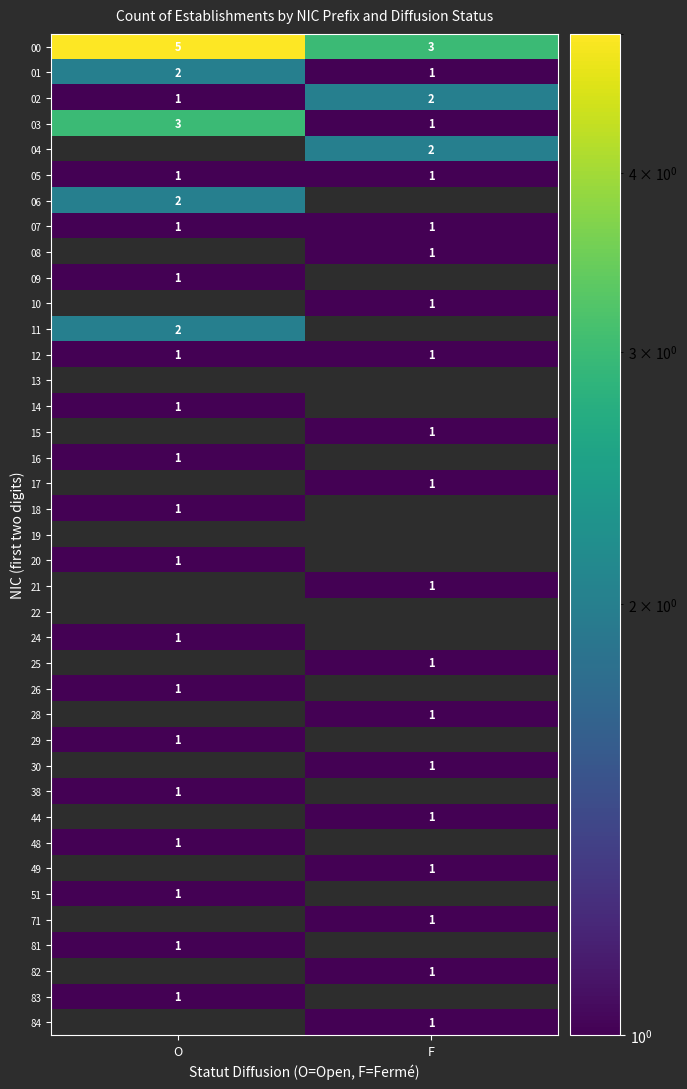

Which has a higher value, O or F?

O